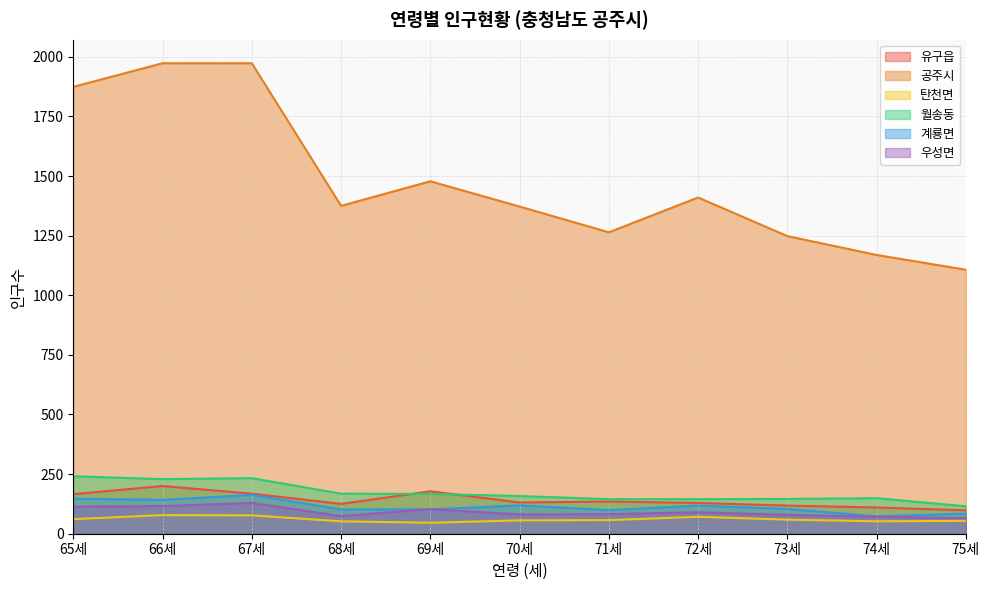

At which label does 월송동 reach its minimum?

75세